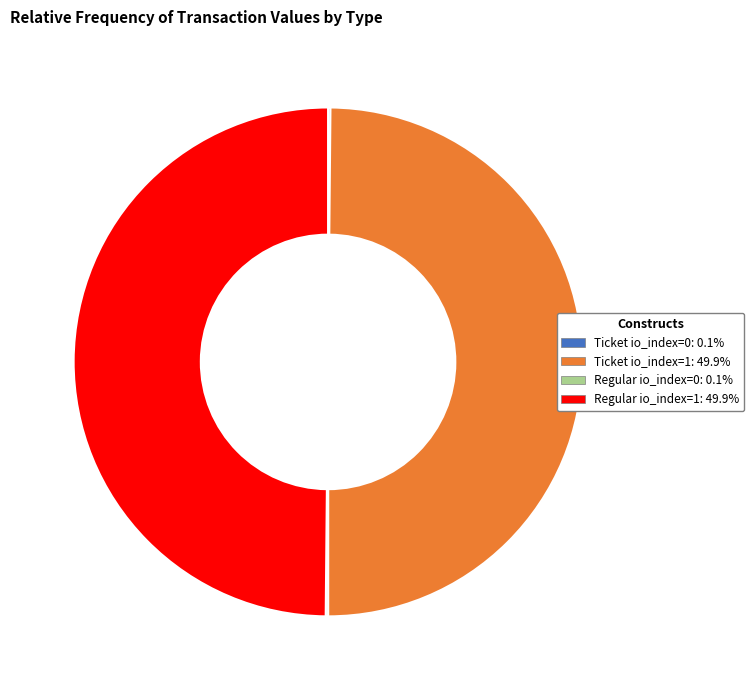

Rank the categories by value from lowest to highest.

Ticket io_index=0, Regular io_index=0, Ticket io_index=1, Regular io_index=1